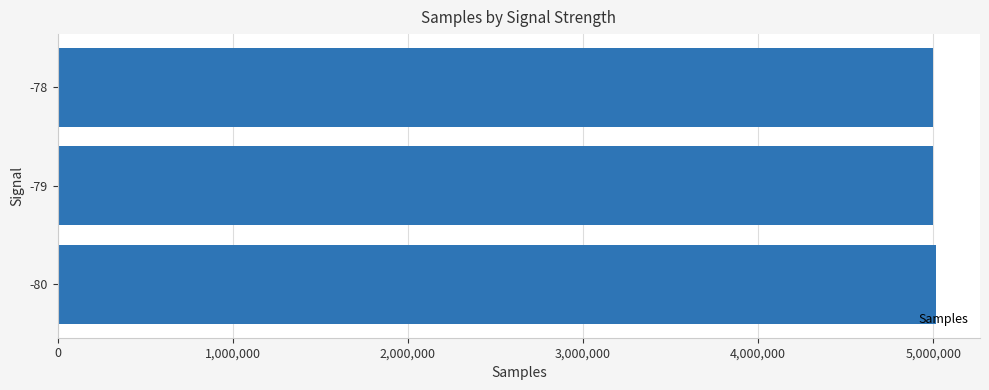

What is the ratio of the value at -80 to the value at -78?

1.0